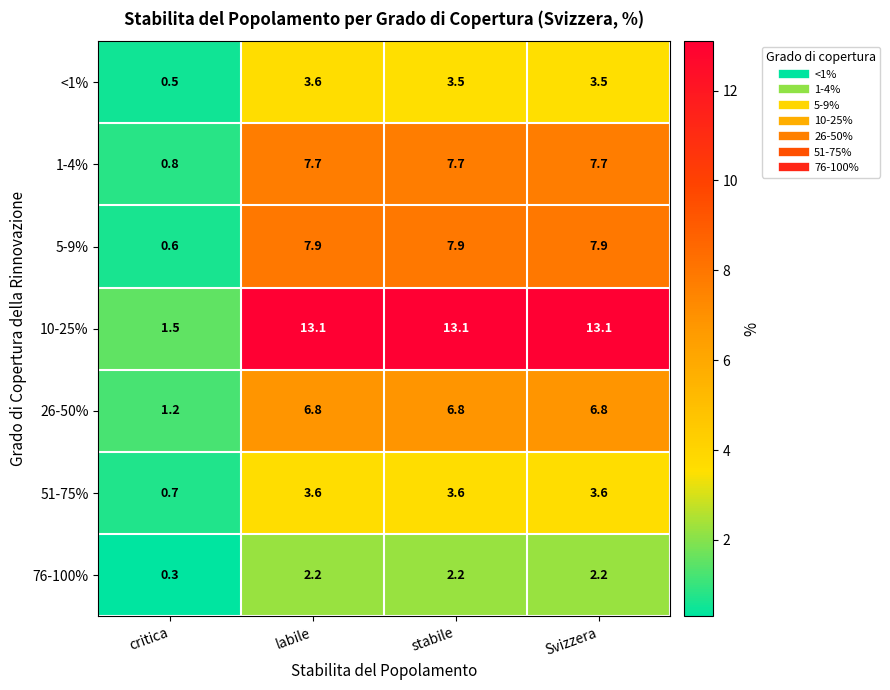

What is the average value of the 76-100% series?

1.7